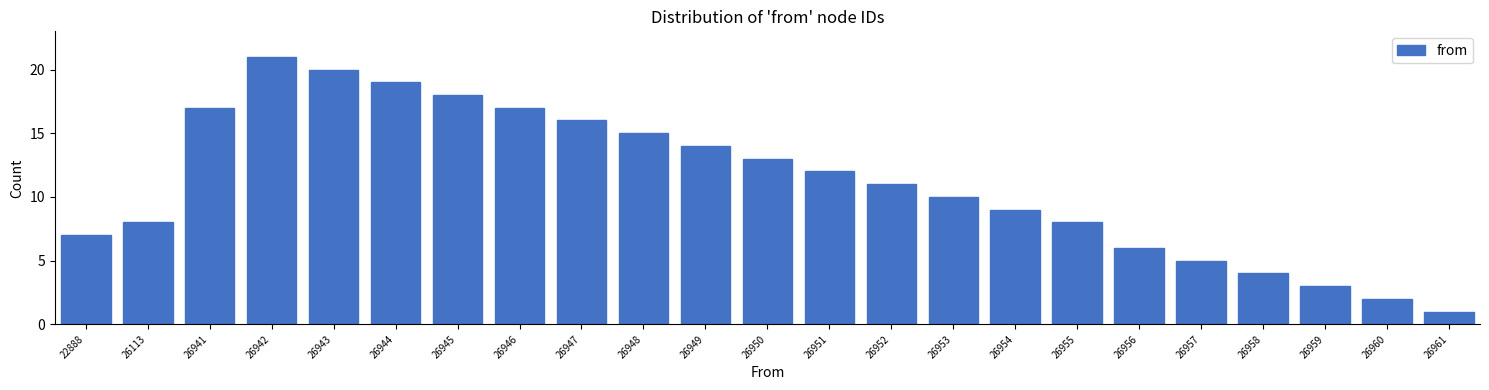

Reading left to right, extract all data points from this chart.

22888=7	26113=8	26941=17	26942=21	26943=20	26944=19	26945=18	26946=17	26947=16	26948=15	26949=14	26950=13	26951=12	26952=11	26953=10	26954=9	26955=8	26956=6	26957=5	26958=4	26959=3	26960=2	26961=1